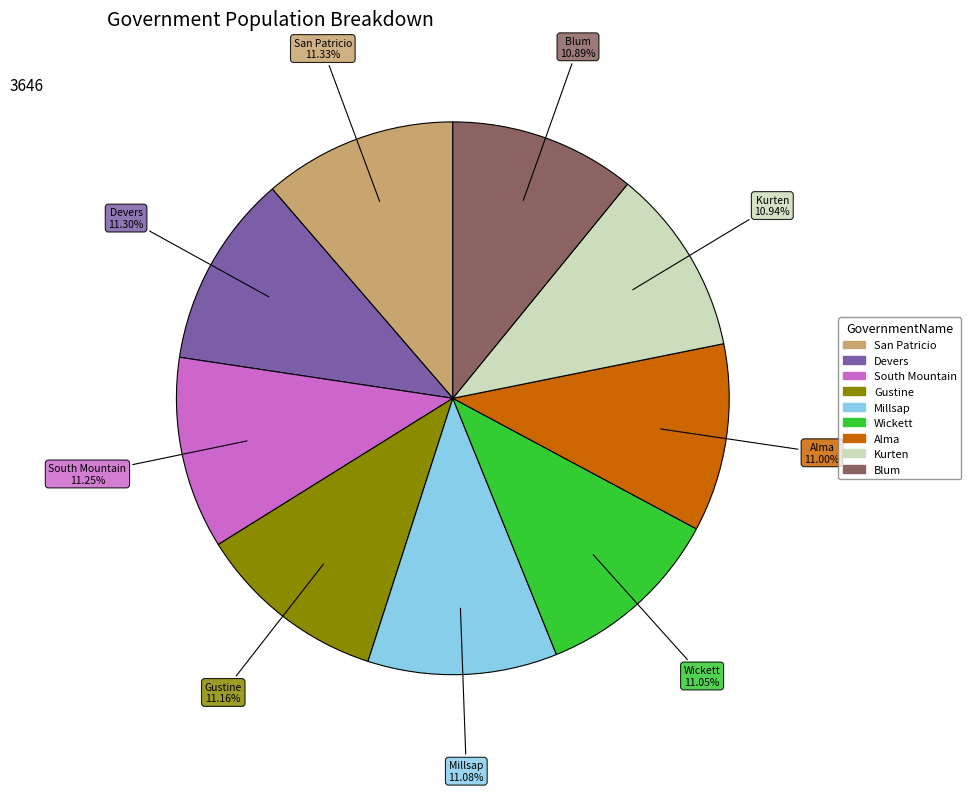

Combined, do Gustine and Blum account for over 50%?

No